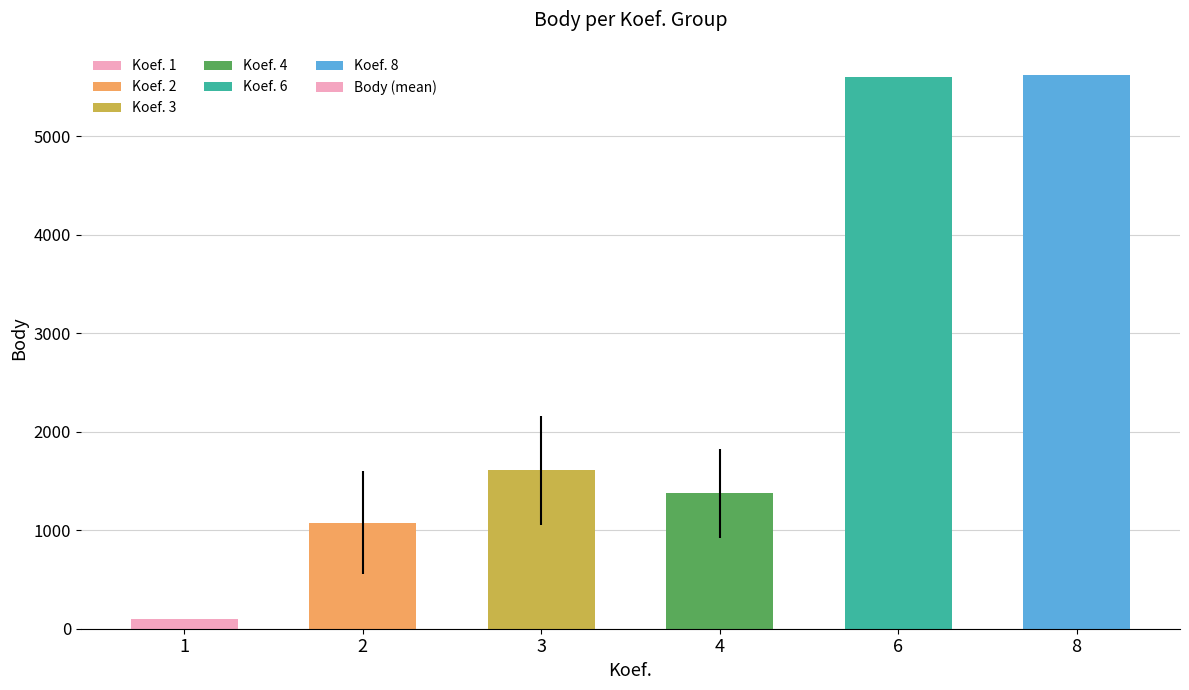

The value at 1 is 101.0. True or false?

True